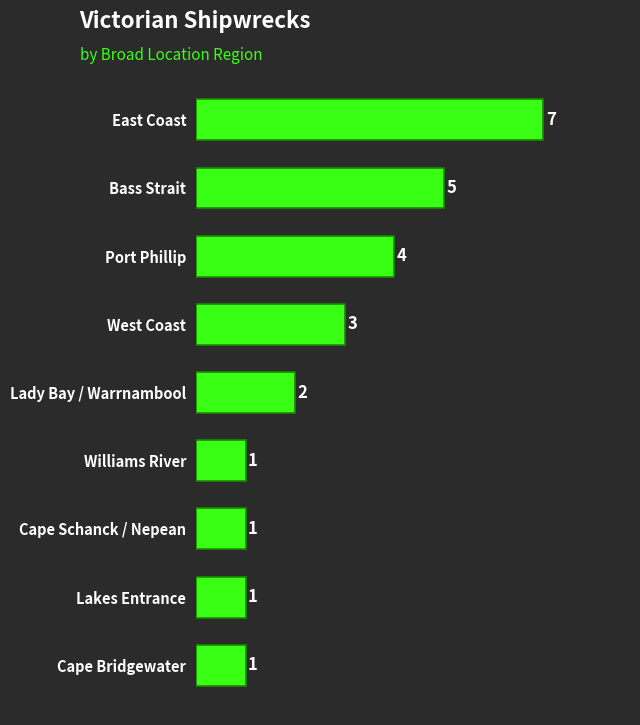

Approximately how many times larger is the value at West Coast compared to Bass Strait?

0.6